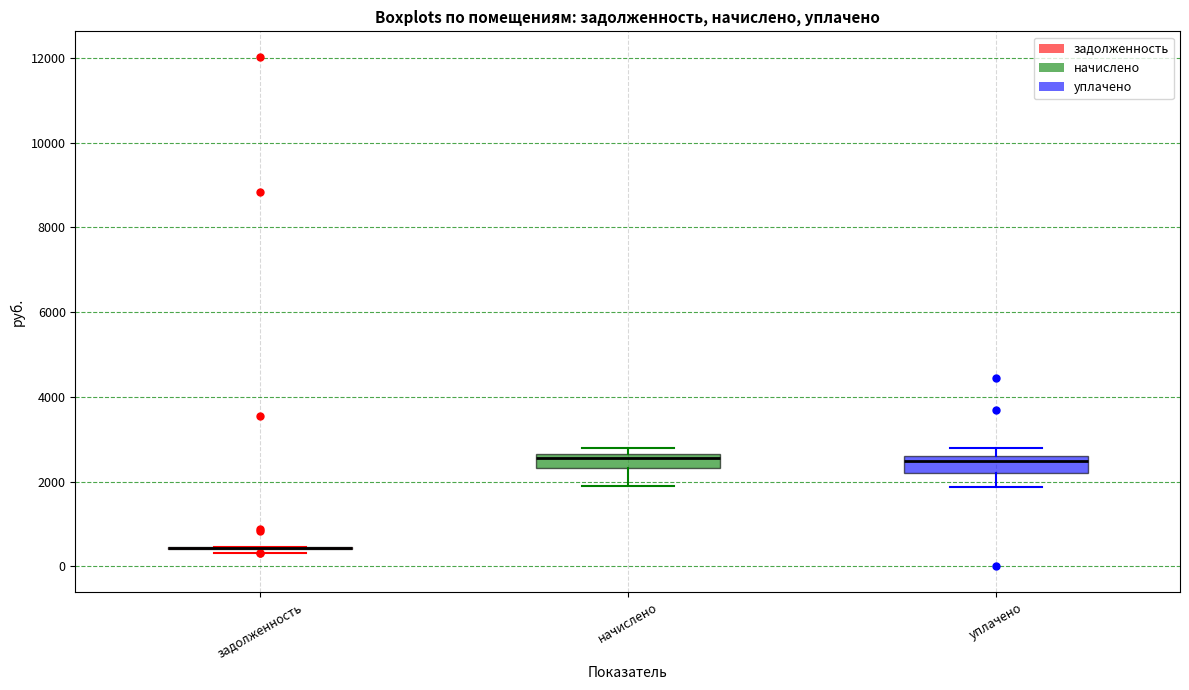

Reading left to right, transcribe this box plot: for each box, give where its median line is, the range the box spans, and where its two whiskers end, as read against the y-axis. The values are not printed on the chart, so give them approximately, as read against the axis.

задолженность: box collapsed to a line at 400, whiskers 400 to 400
начислено: median 2600 (just below the box's upper edge), box 2400 to 2600, whiskers 2000 to 2800
уплачено: median 2400, box 2200 to 2600, whiskers 1800 to 2800